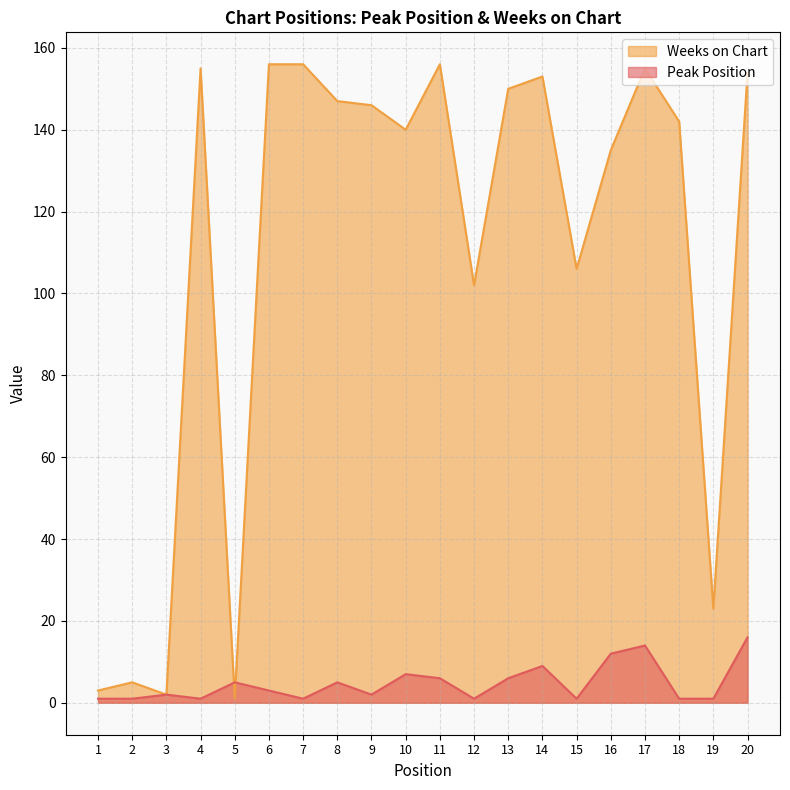

What is the sum of all Weeks on Chart values?

2187